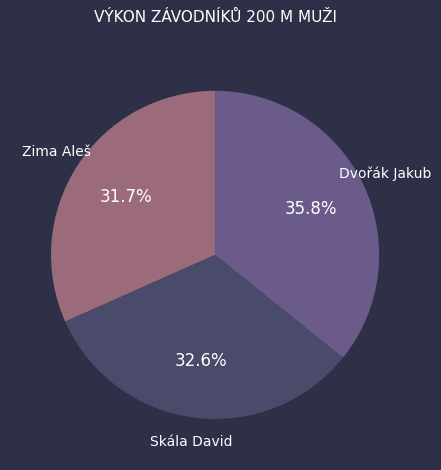

To the nearest percent, what is the difference between the largest and smallest slice percentages?

4%